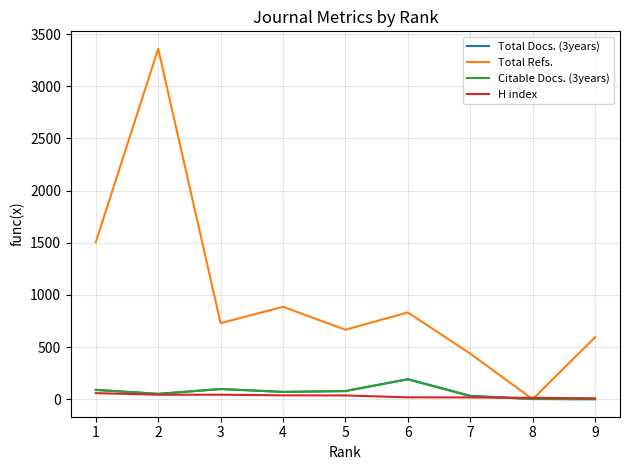

At how many categories does at least one series exceed 1031?

2